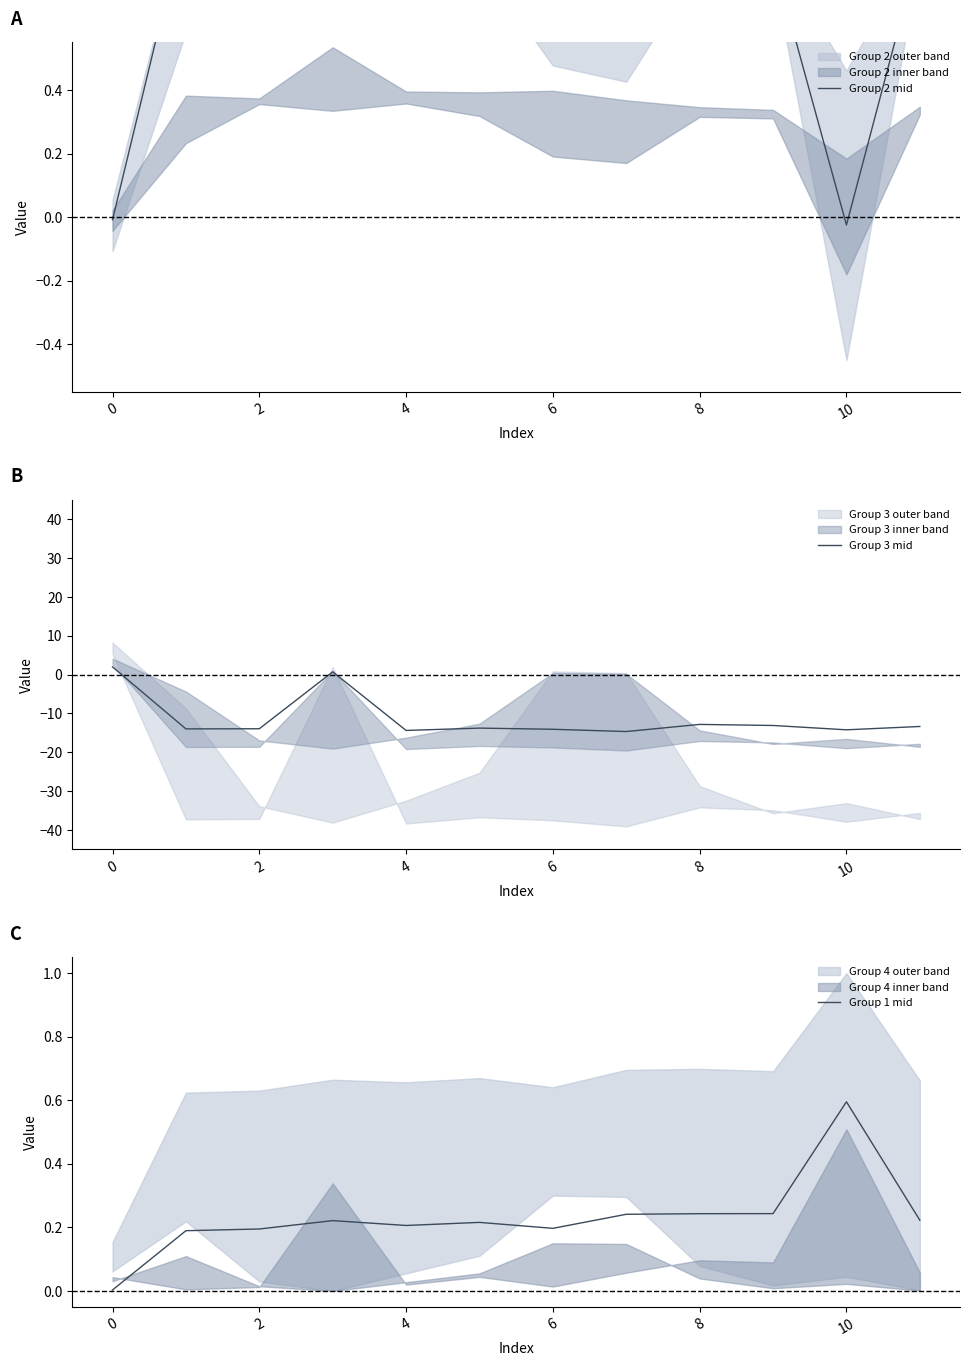

What is the average value of the Group 3 mid series?

-11.3